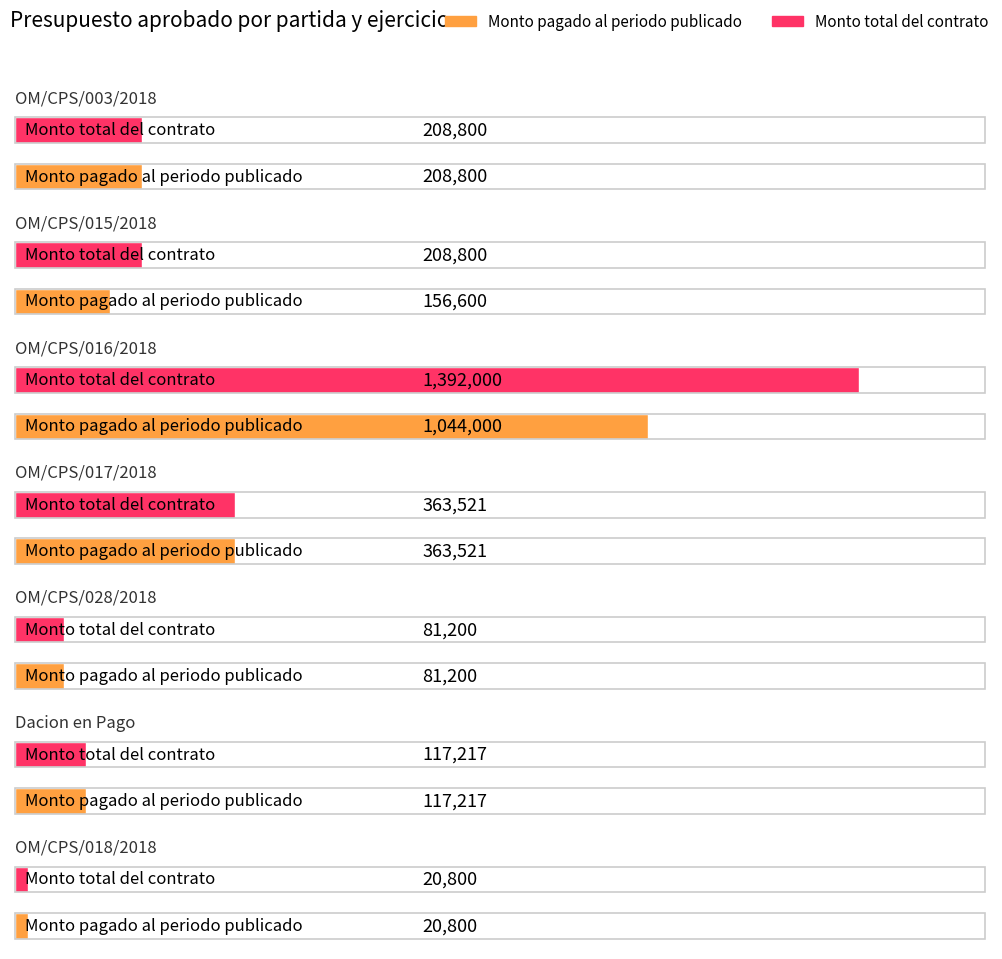

List the labels in order of Monto total del contrato value, largest first.

OM/CPS/016/2018, OM/CPS/017/2018, OM/CPS/003/2018, OM/CPS/015/2018, Dacion en Pago, OM/CPS/028/2018, OM/CPS/018/2018